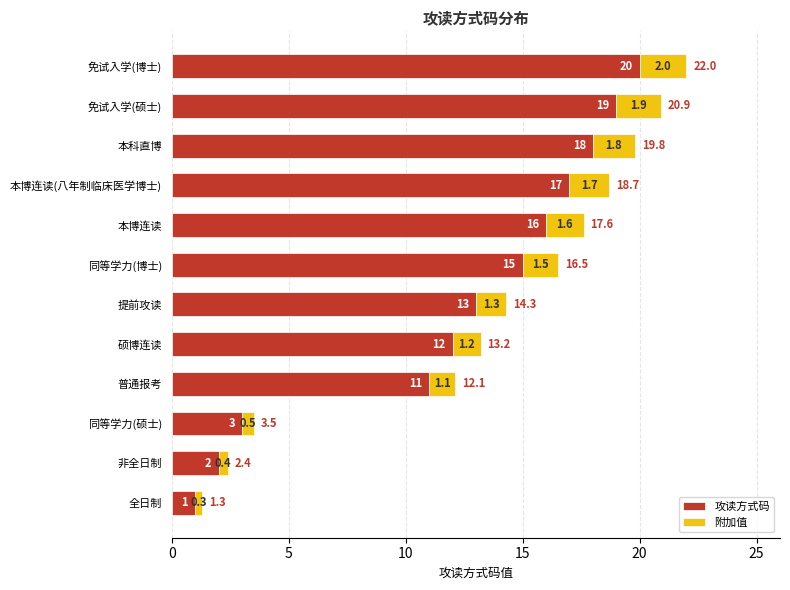

What is the lowest value of the 攻读方式码 series?

1.0